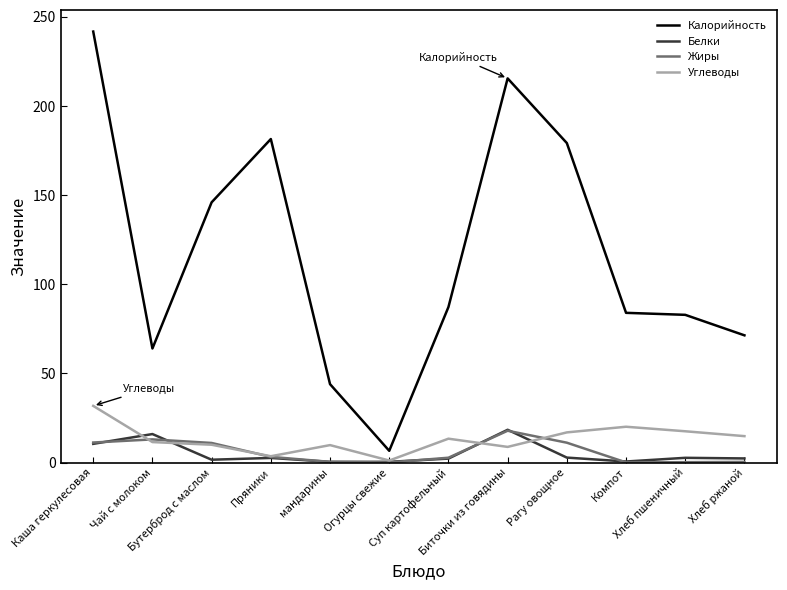

What are all the series names shown in the legend?

Калорийность, Белки, Жиры, Углеводы